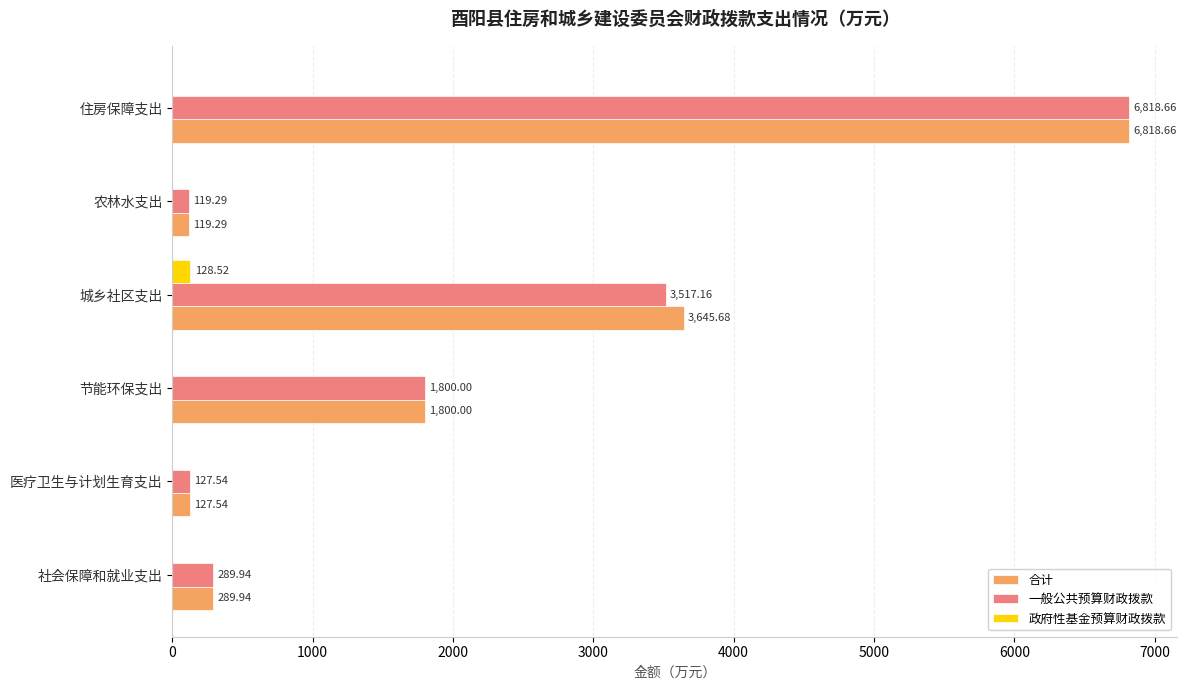

What is the sum of the 一般公共预算财政拨款 values at 节能环保支出 and 住房保障支出?

8618.7